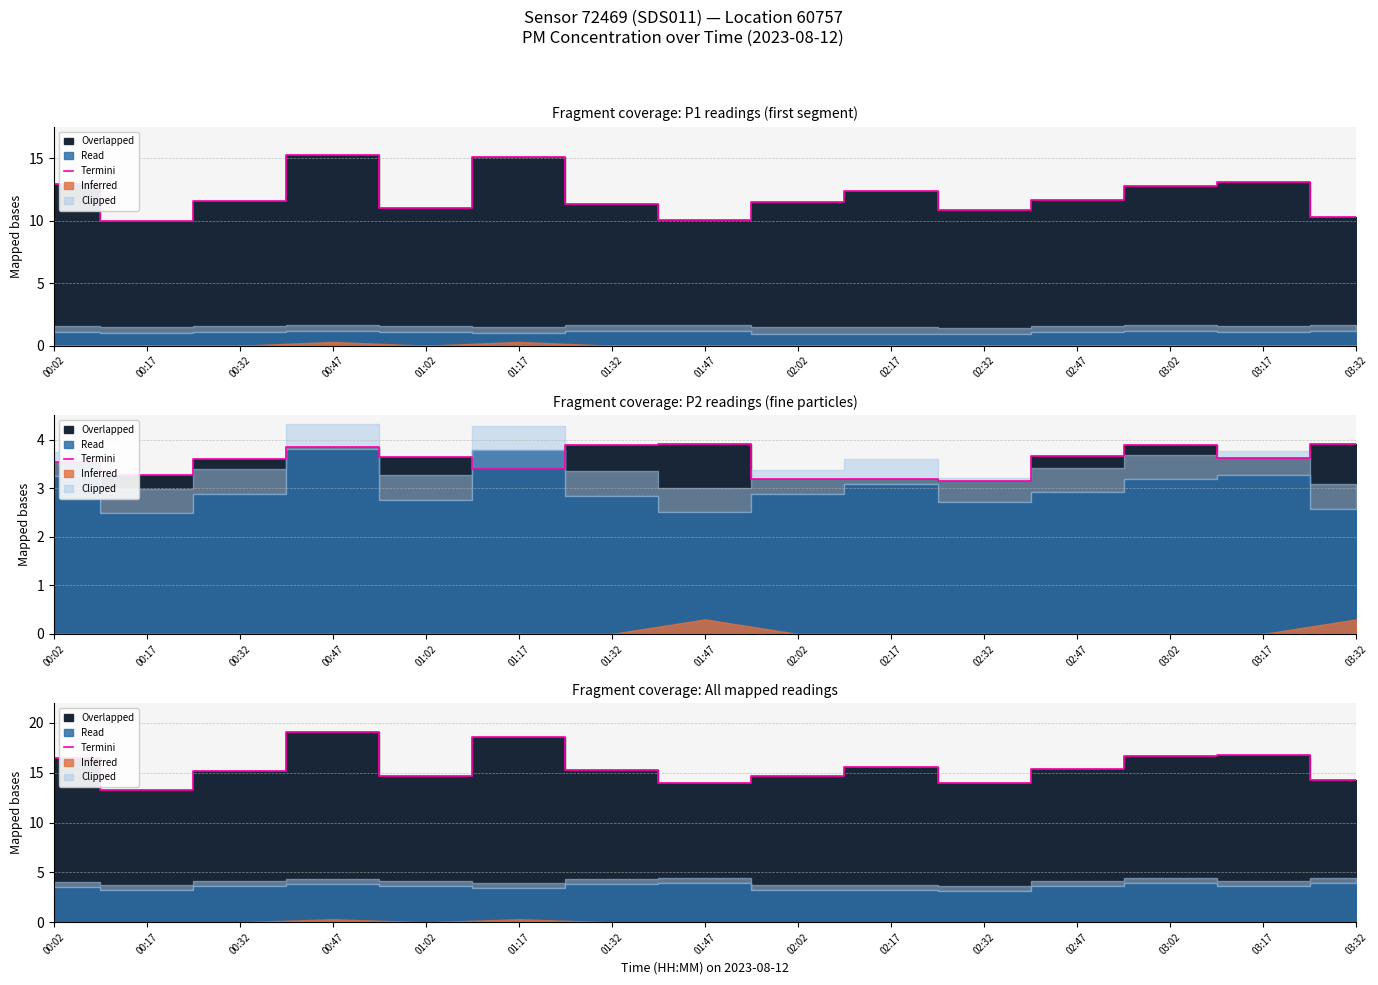

What is the ratio of the value at 02:02 to the value at 03:02?

0.9